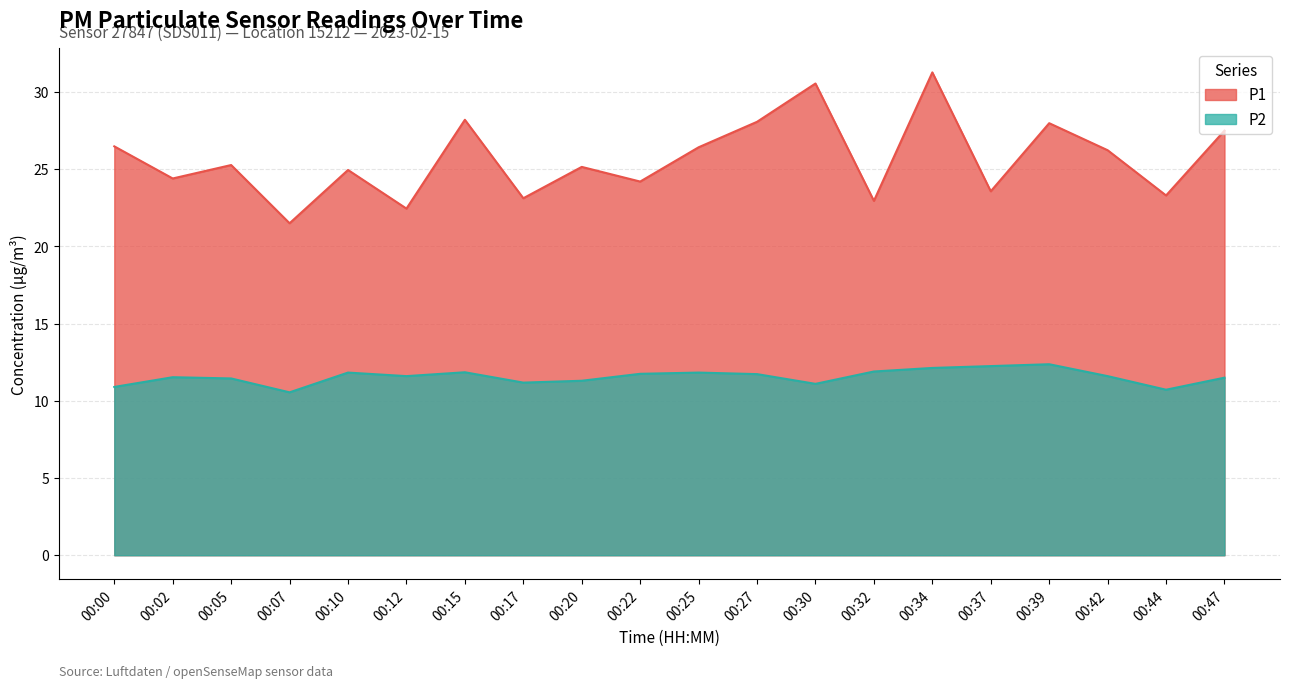

Is it true that P1 equals 28.2 at 00:15?

True